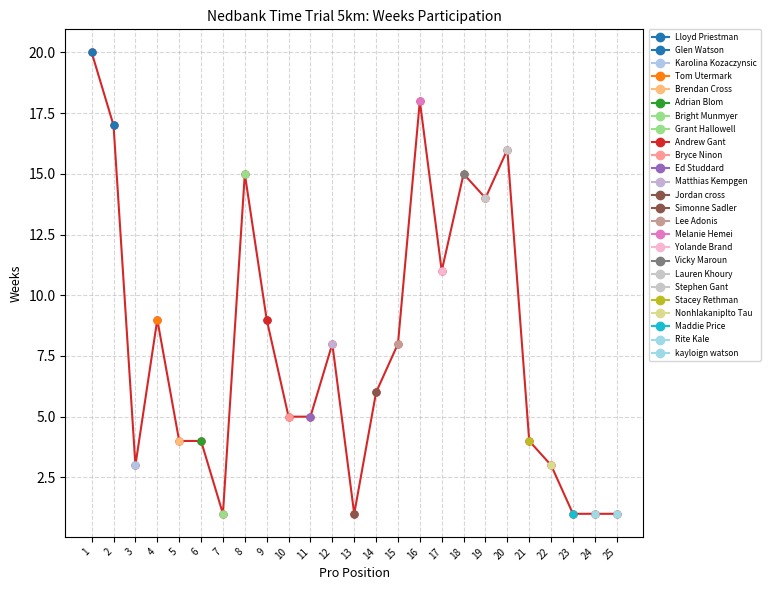

Which category has the lowest value across all series?

7